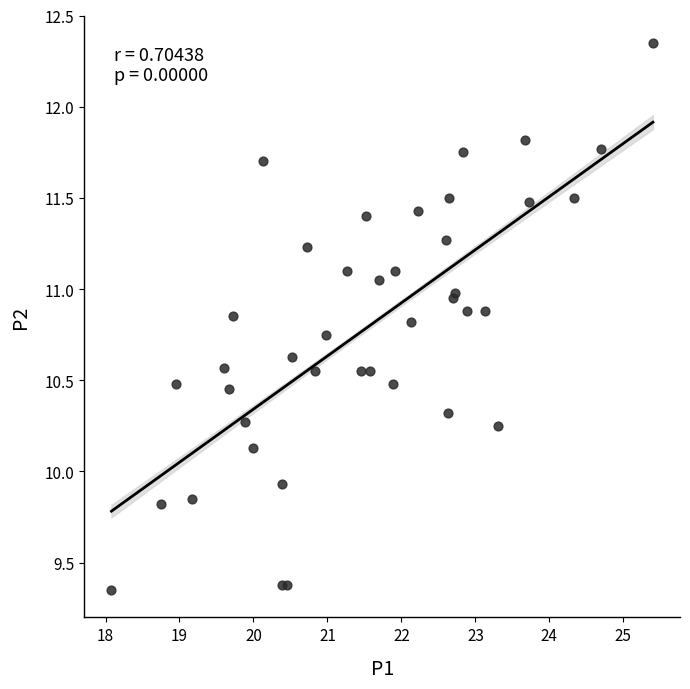

What Y value in the scatter plot is closest to 10?

9.9